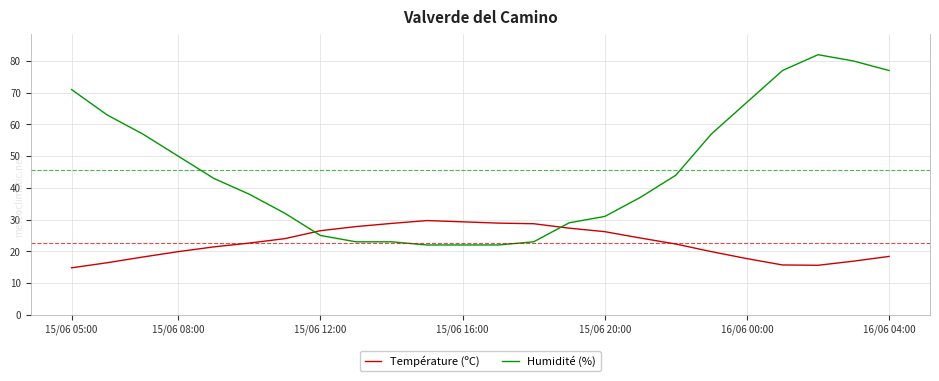

After their last crossing, which series has the higher values: Température (ºC) or Humidité (%)?

Humidité (%)